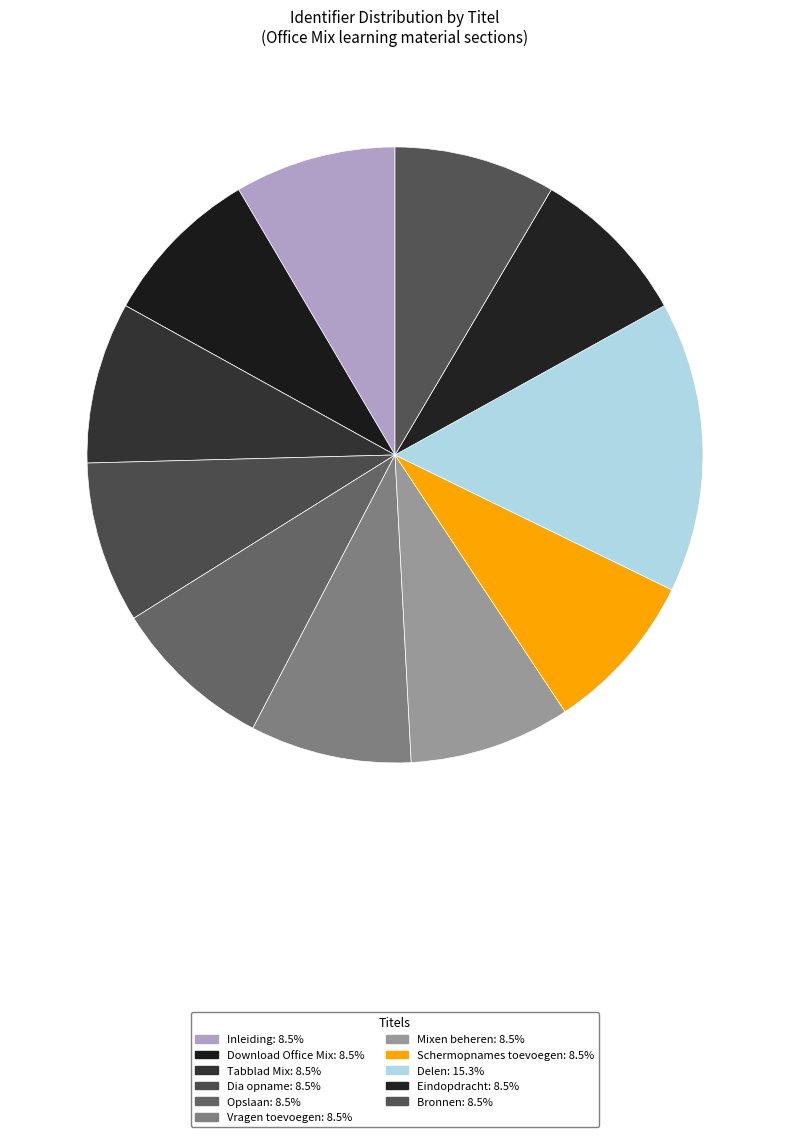

Is the sum of Bronnen and Tabblad Mix greater than half?

No